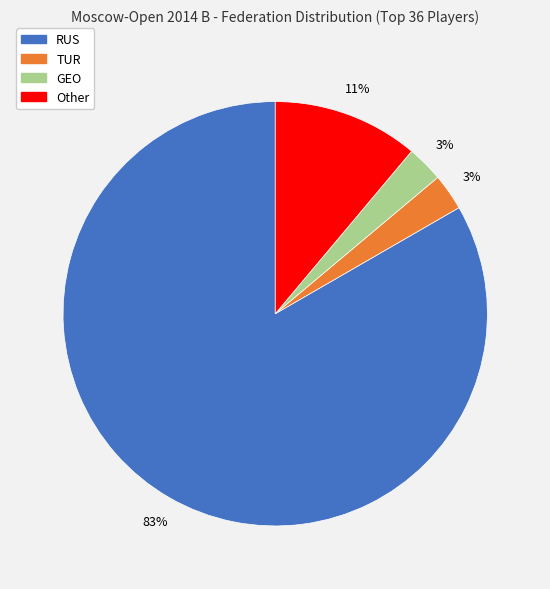

To the nearest percent, what is the average slice percentage?

25%